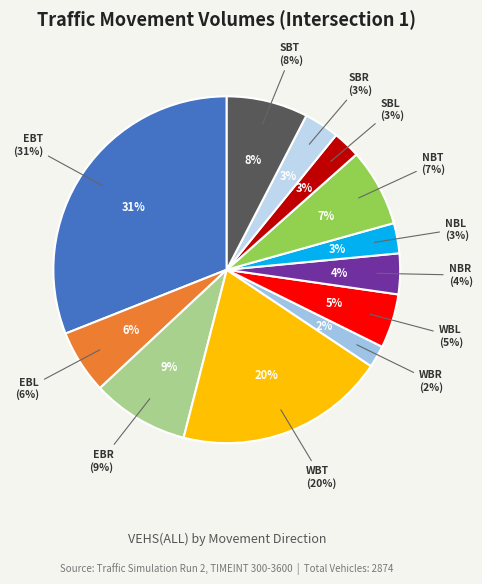

Rank the categories by value from lowest to highest.

WBR, SBL, NBL, SBR, NBR, WBL, EBL, NBT, SBT, EBR, WBT, EBT